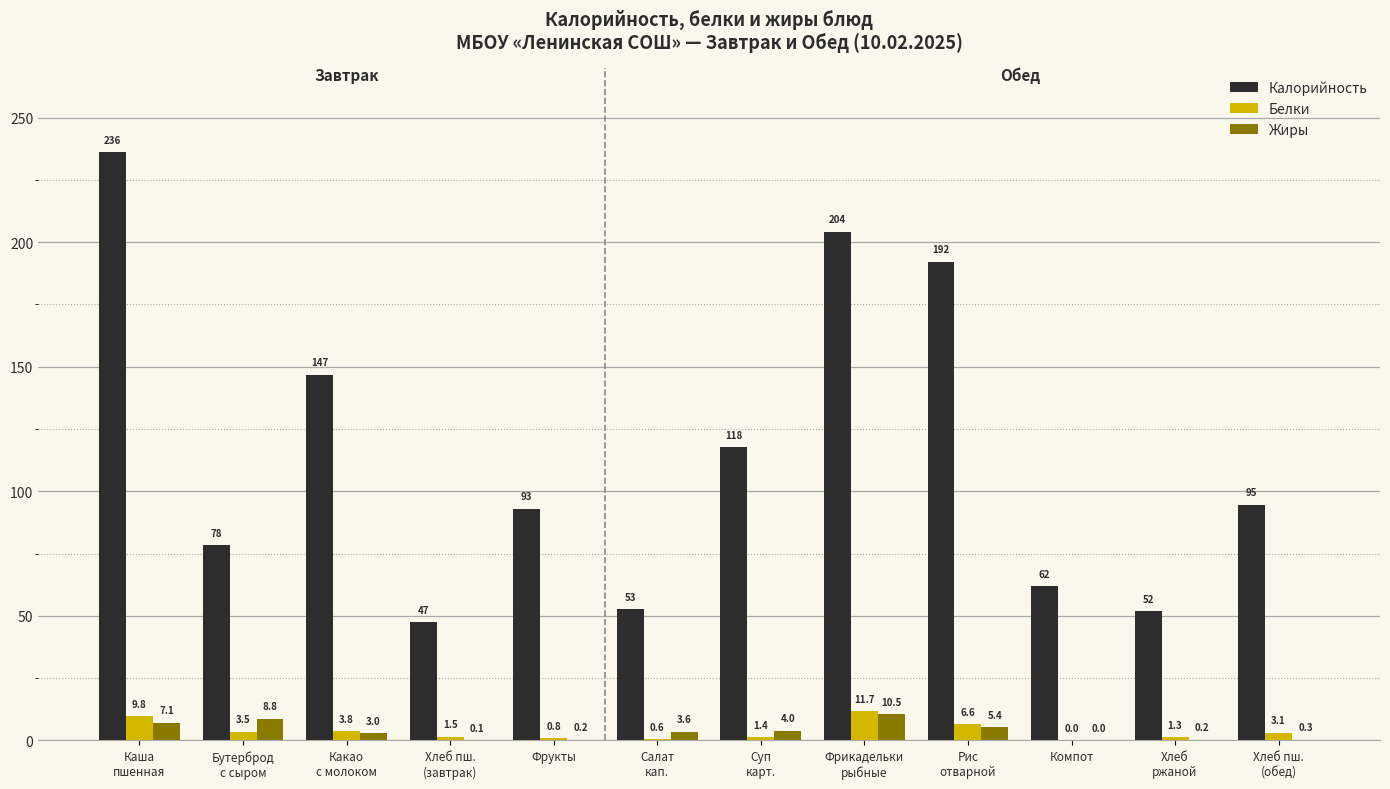

At which label is Калорийность closest to 141?

Какао
с молоком